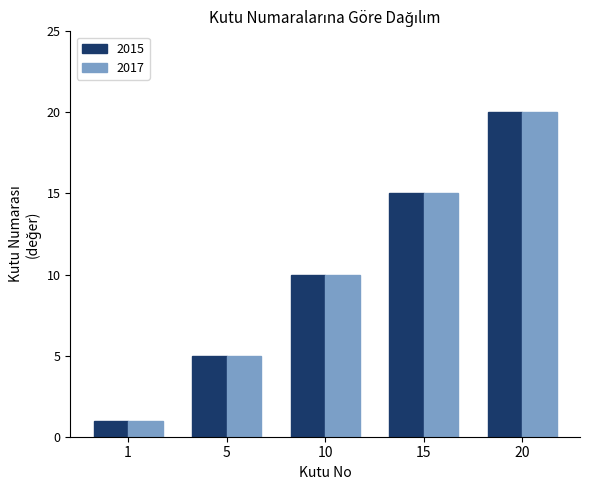

How many bars are there in each group?

2